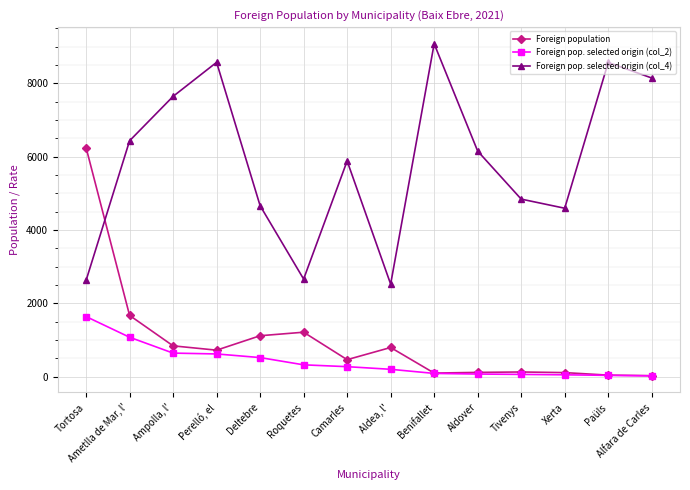

What is the label of the 5th point from the right?

Aldover